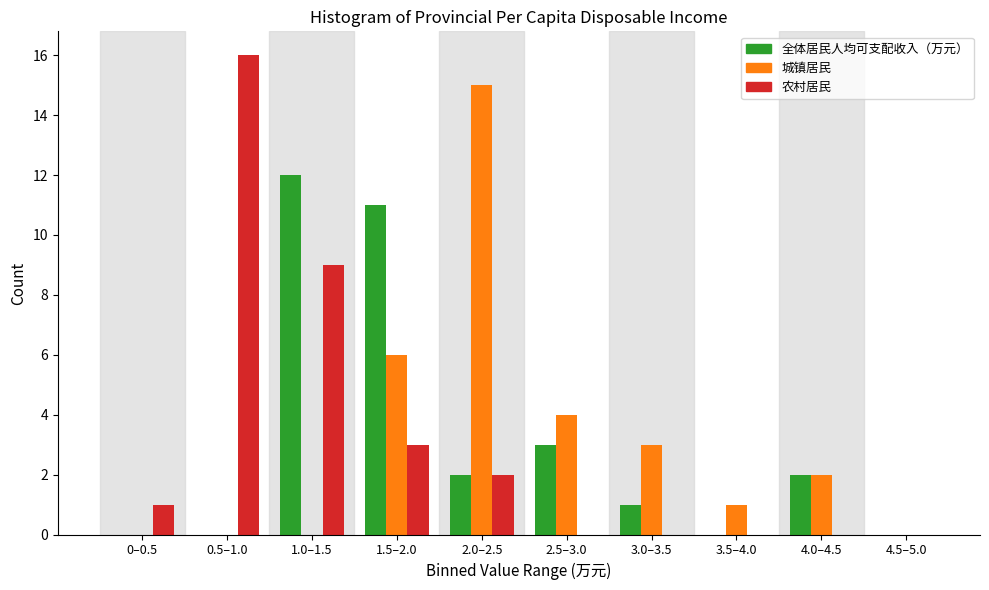

Reading left to right, what are all the values shown in this chart?

全体居民人均可支配收入（万元）: 0–0.5=0	0.5–1.0=0	1.0–1.5=12	1.5–2.0=11	2.0–2.5=2	2.5–3.0=3	3.0–3.5=1	3.5–4.0=0	4.0–4.5=2	4.5–5.0=0
城镇居民: 0–0.5=0	0.5–1.0=0	1.0–1.5=0	1.5–2.0=6	2.0–2.5=15	2.5–3.0=4	3.0–3.5=3	3.5–4.0=1	4.0–4.5=2	4.5–5.0=0
农村居民: 0–0.5=1	0.5–1.0=16	1.0–1.5=9	1.5–2.0=3	2.0–2.5=2	2.5–3.0=0	3.0–3.5=0	3.5–4.0=0	4.0–4.5=0	4.5–5.0=0